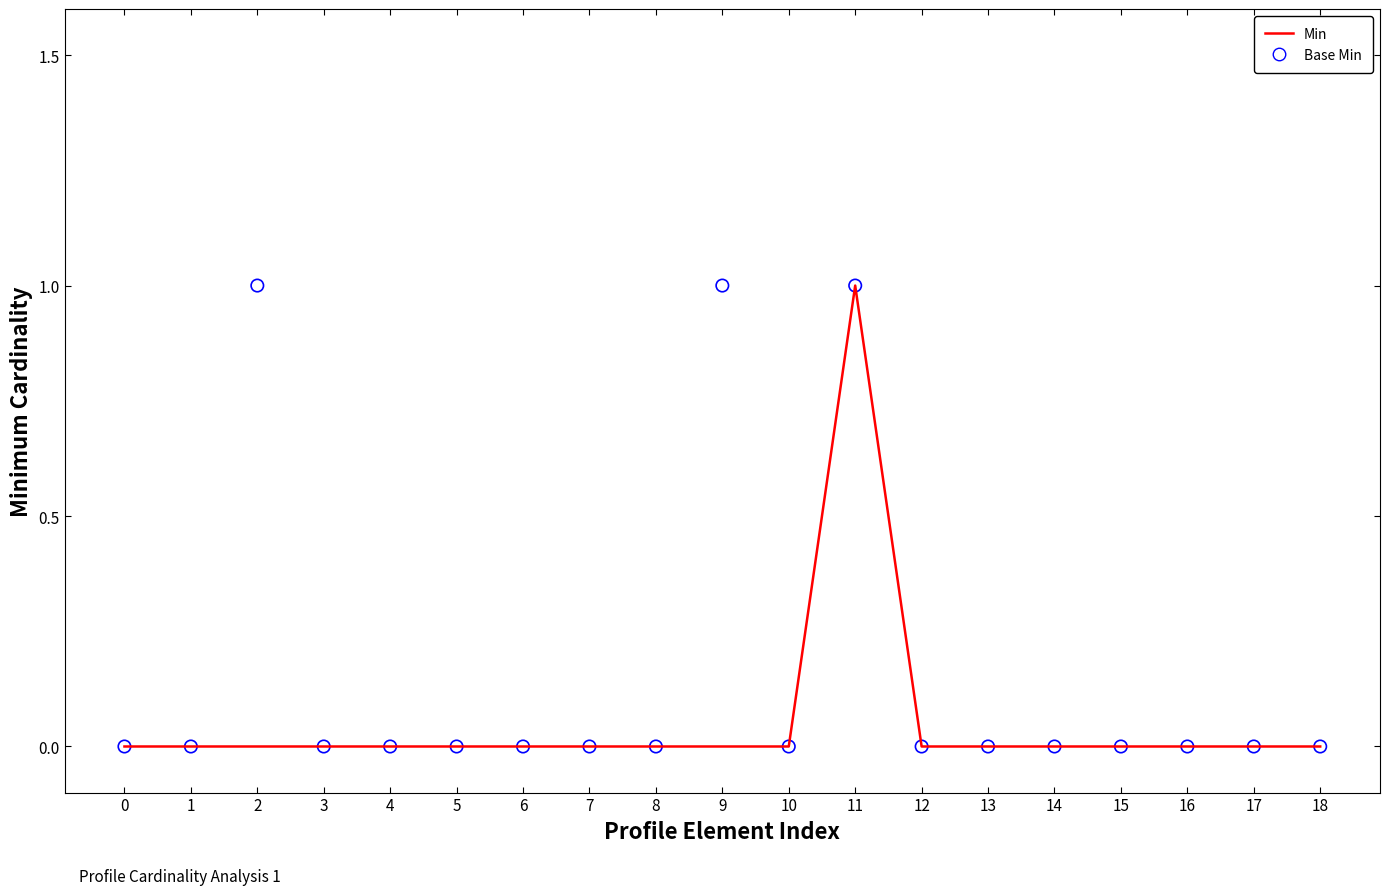

At which category is the sum across all series the highest?

11